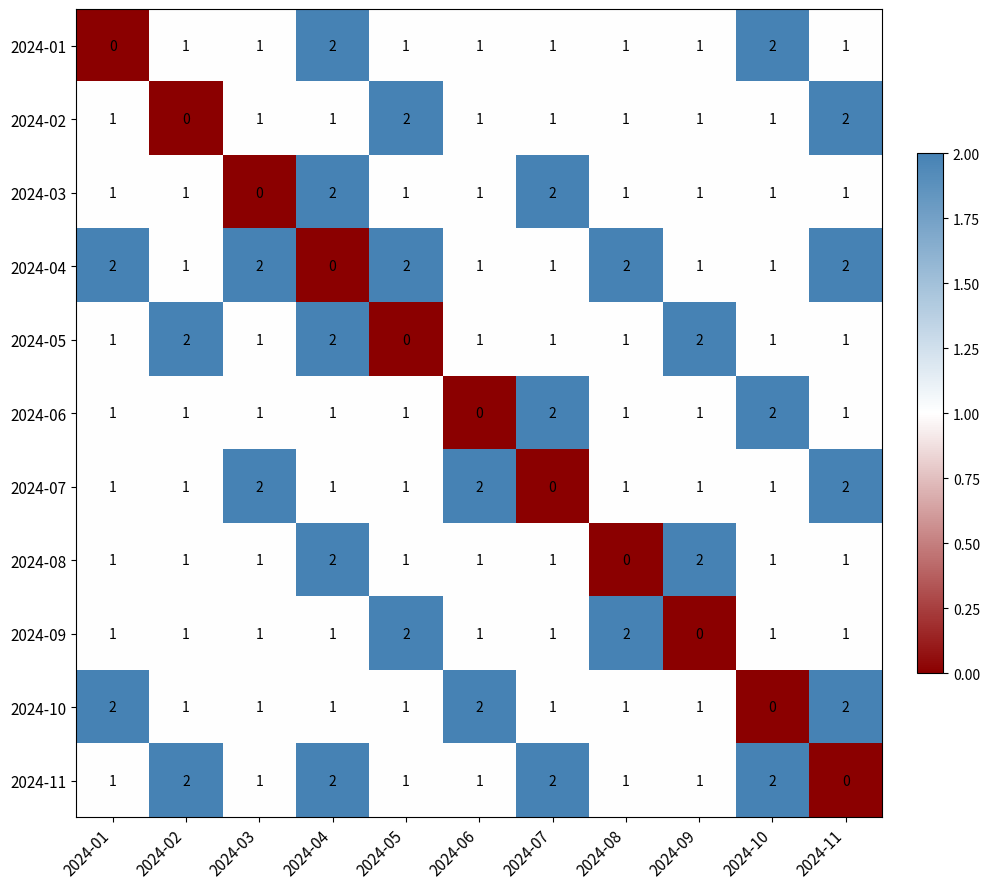

True or false: 2024-01 has a value of 0 at 2024-06.

False